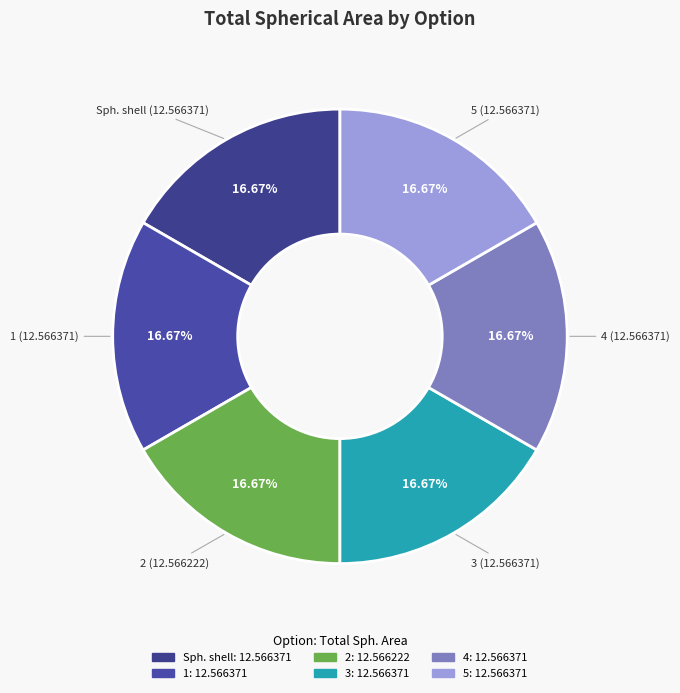

Is there any slice that represents more than half of the pie?

No